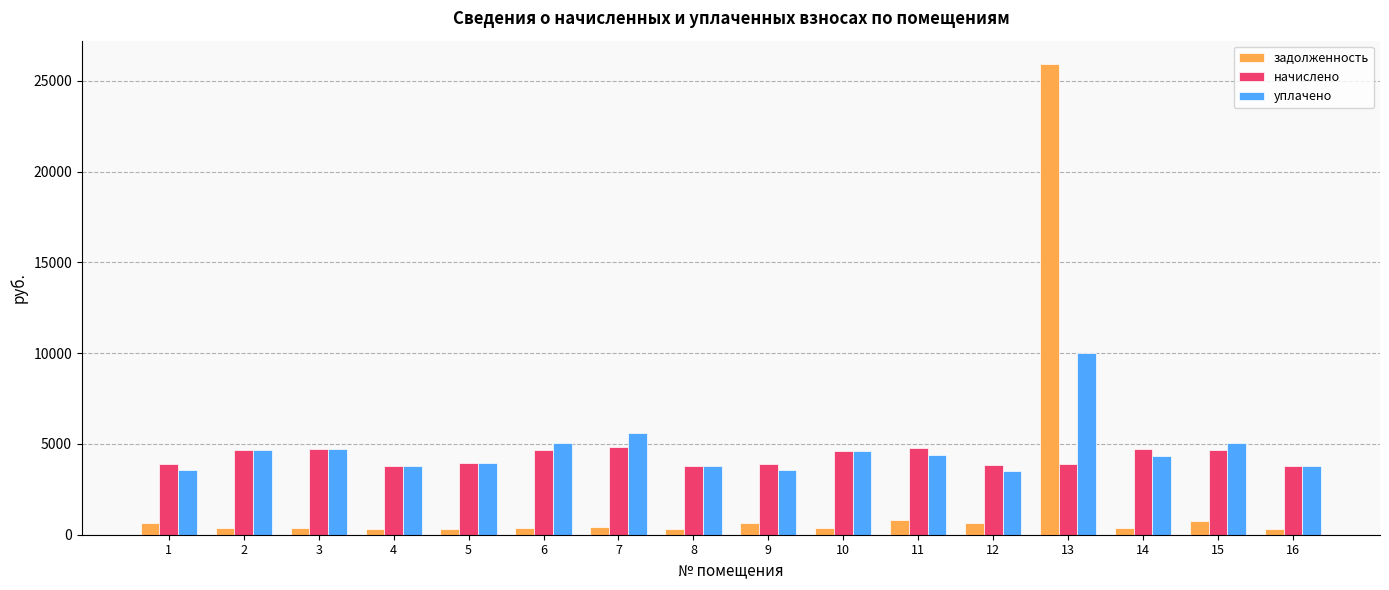

At 14, list the series in order from largest to smallest.

начислено, уплачено, задолженность